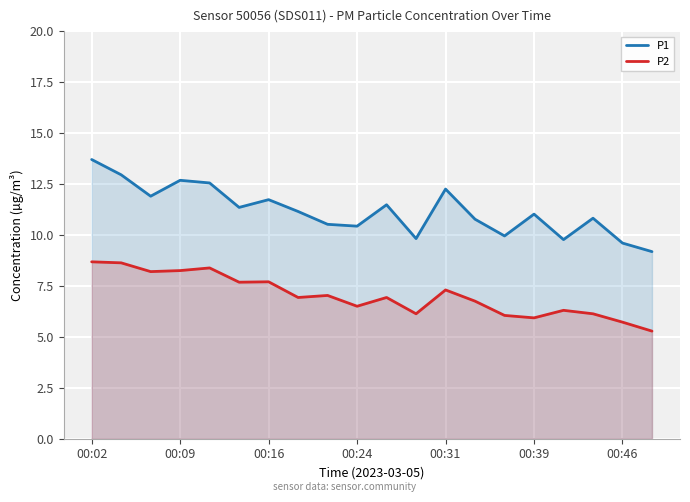

Which series has the widest spread of values?

P1